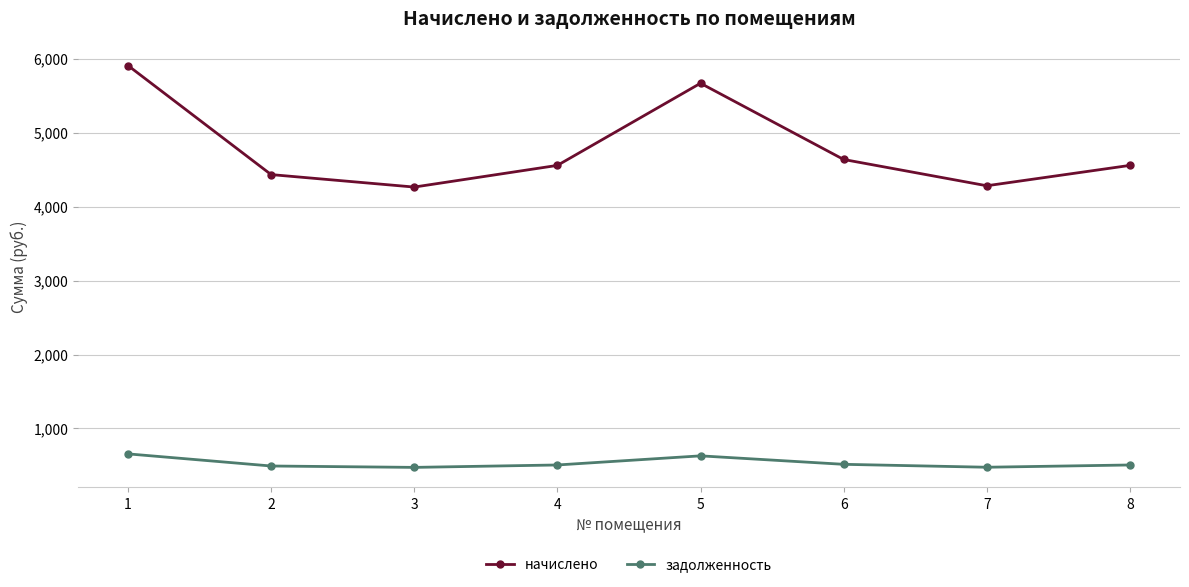

How many data points in начислено are less than 4556?

3